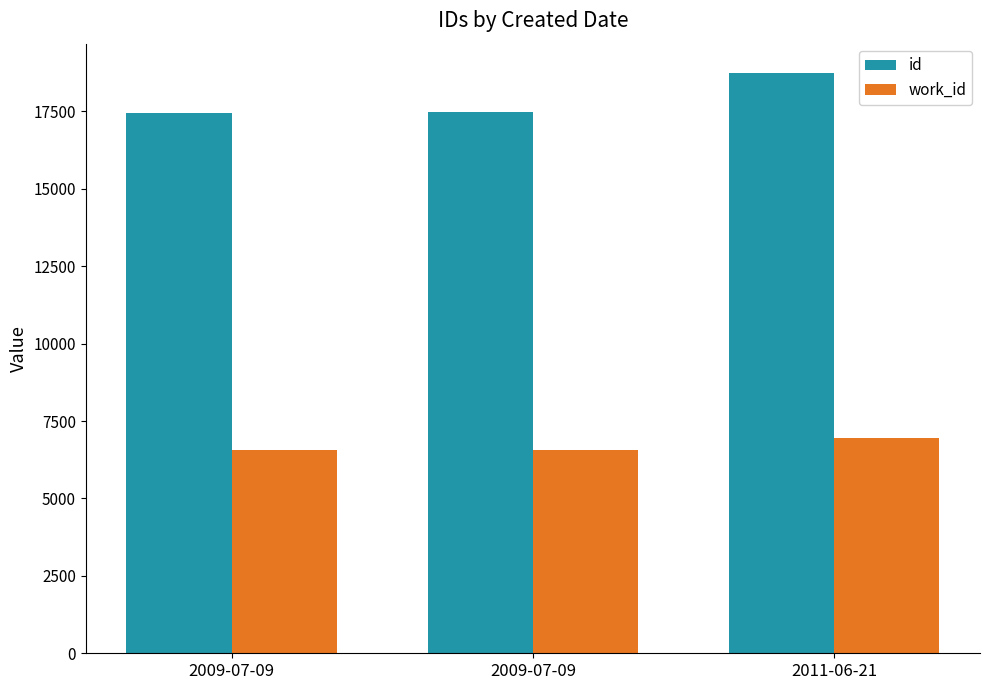

Does the chart contain any negative values?

No